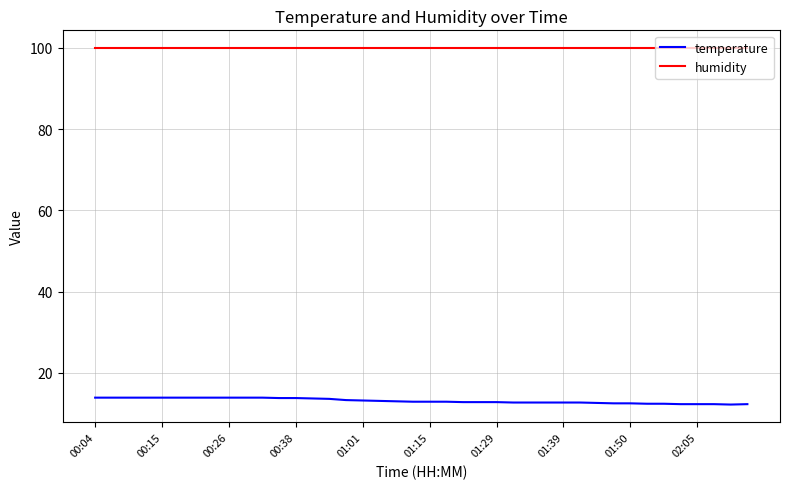

Which series has the largest total across all categories?

humidity